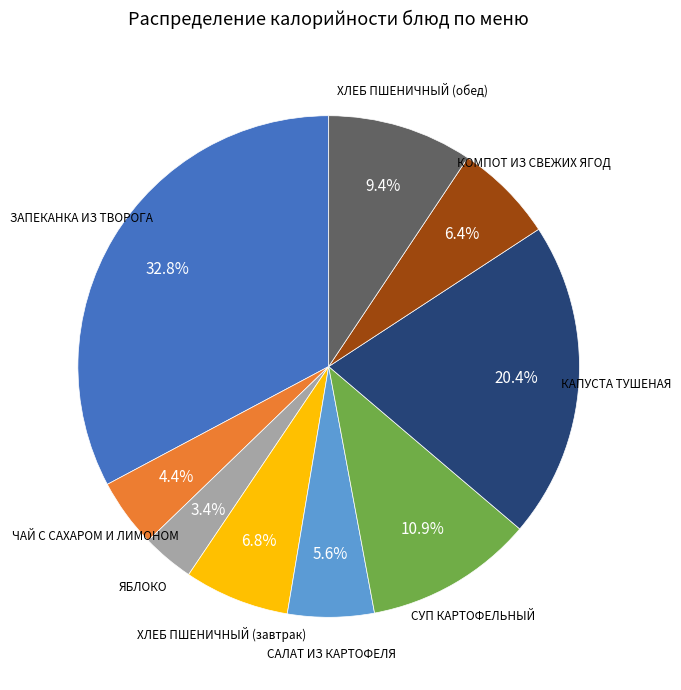

To the nearest percent, what is the difference between the largest and smallest slice percentages?

29%